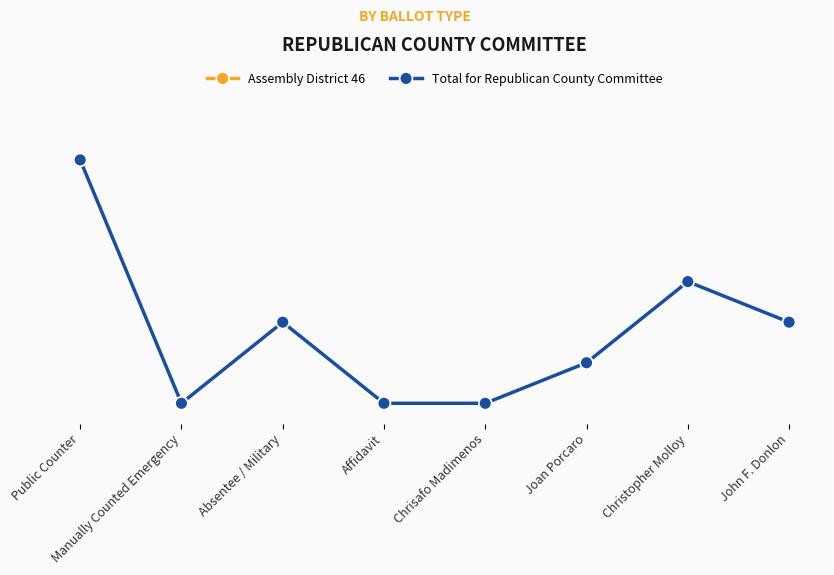

True or false: Total for Republican County Committee and Assembly District 46 intersect in this chart.

False